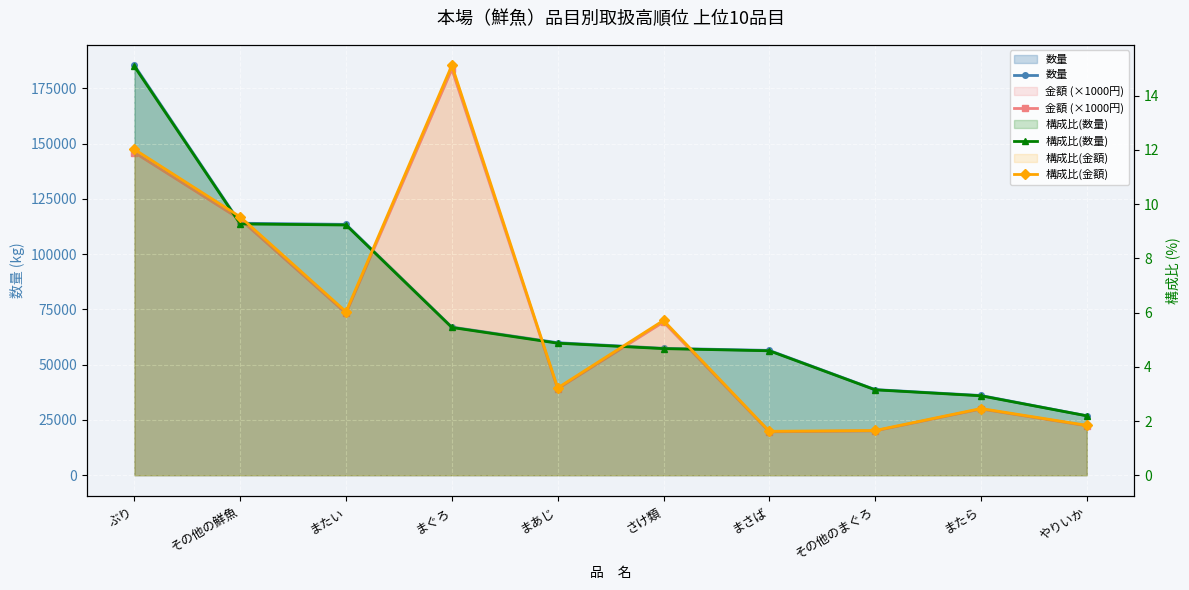

At which category is the sum across all series the highest?

ぶり